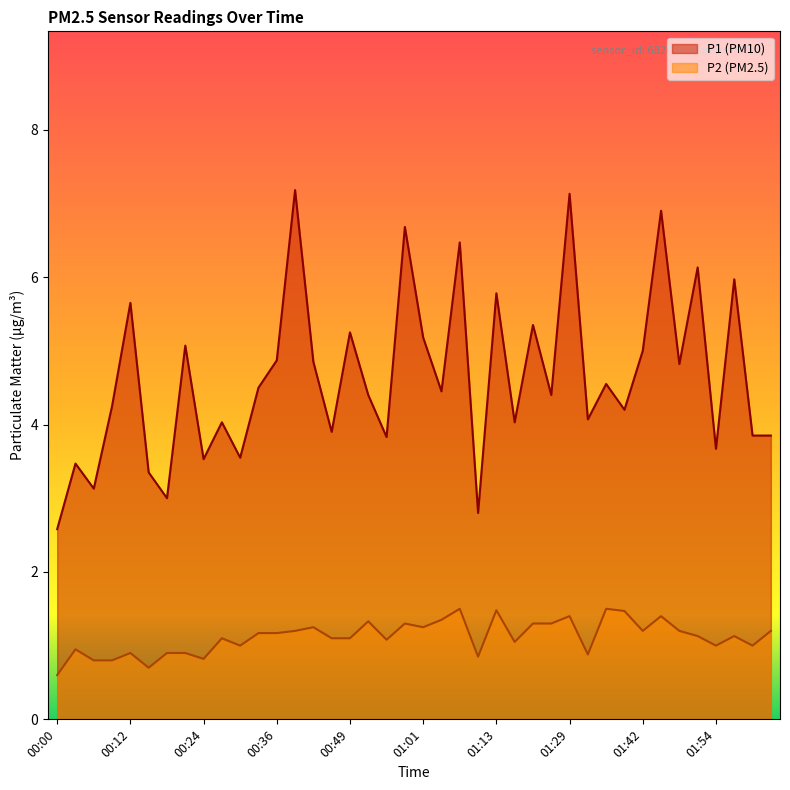

At 00:42, list the series in order from largest to smallest.

P1, P2